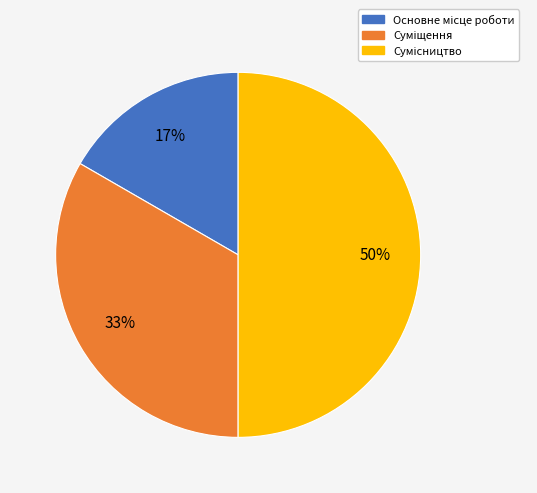

To the nearest percent, what is the difference between the largest and smallest slice percentages?

33%